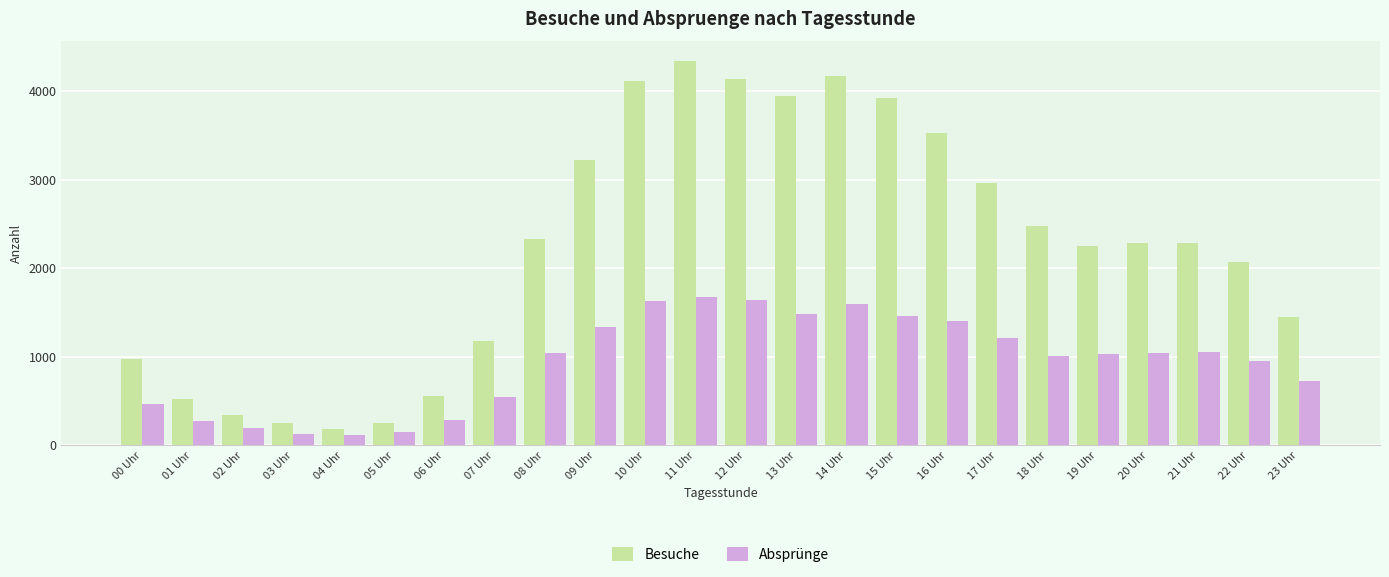

What is the maximum value shown in the chart?

4344